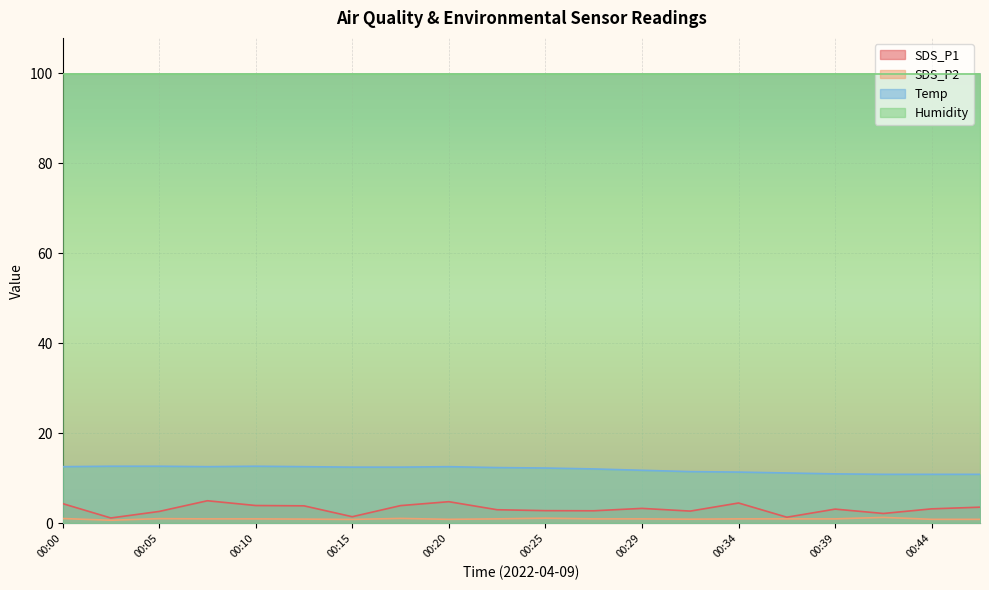

At how many categories does at least one series exceed 10?

20